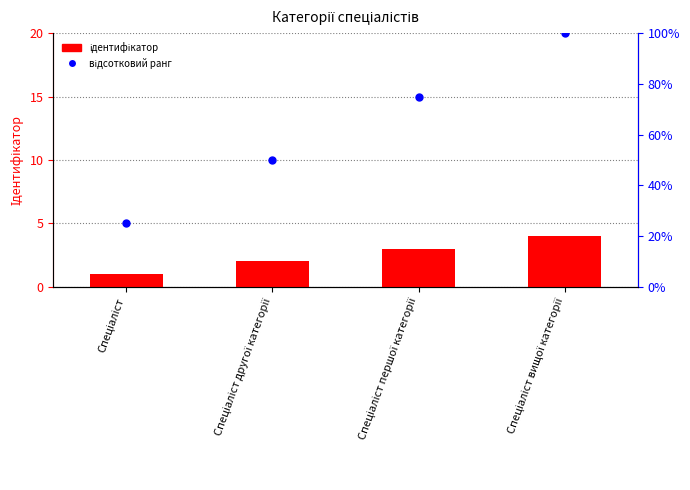

At how many categories does at least one series exceed 84?

1